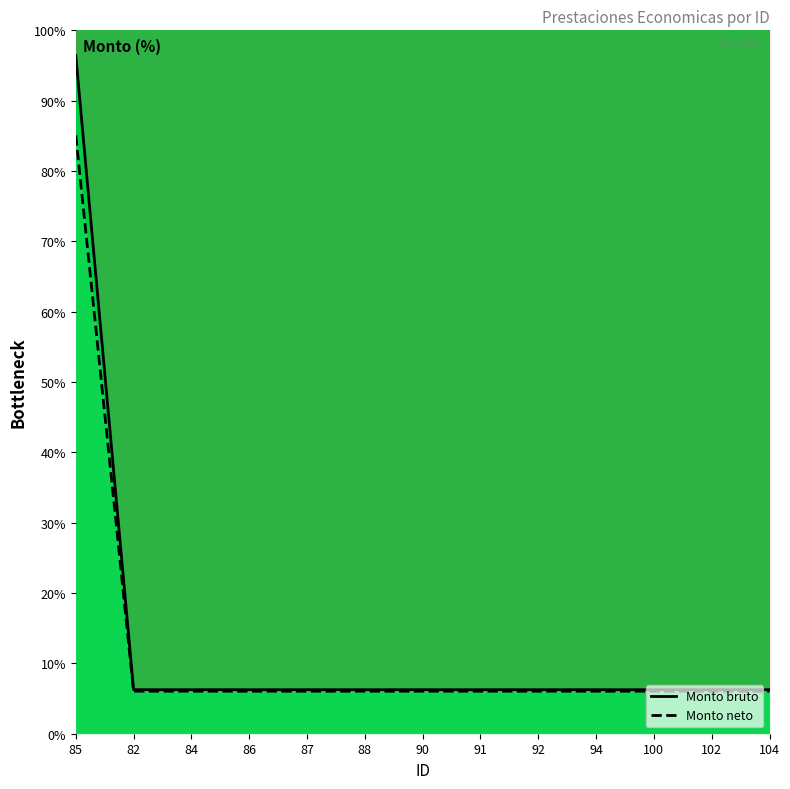

What is the value of the Monto neto point at the 6th from the left?

6.0